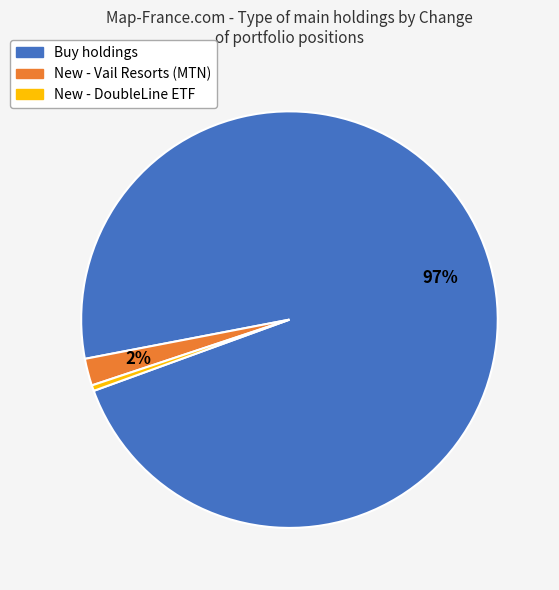

To the nearest percent, what is the average slice percentage?

33%